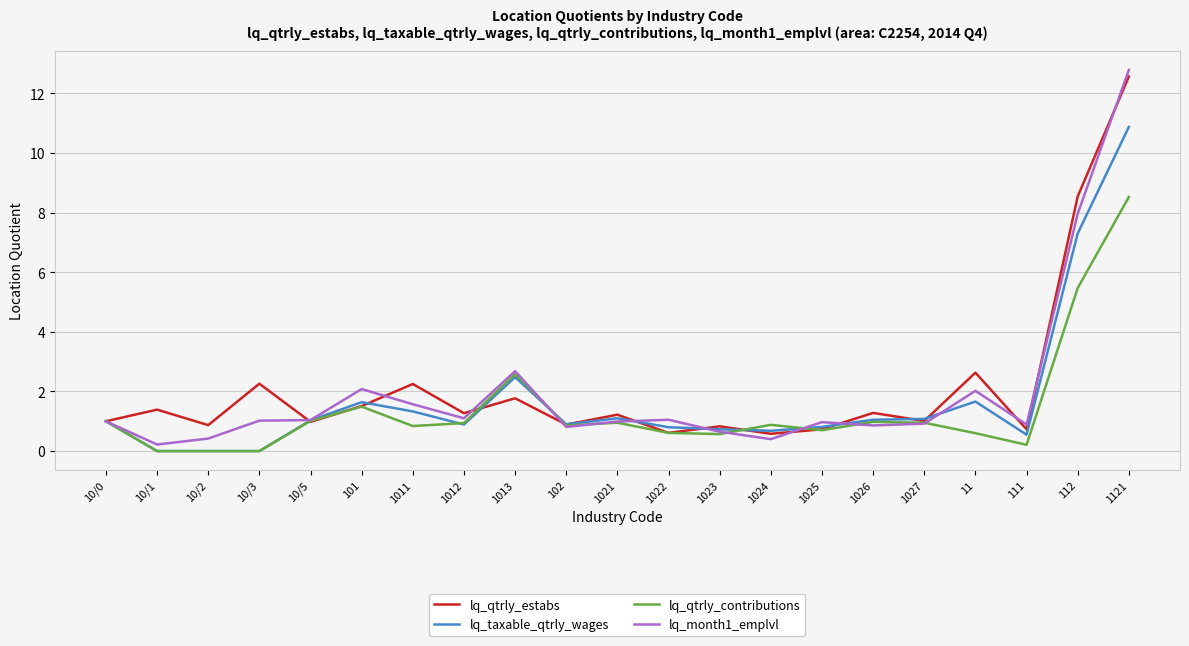

Which series ends up on top after the final intersection of lq_qtrly_estabs and lq_qtrly_contributions?

lq_qtrly_estabs